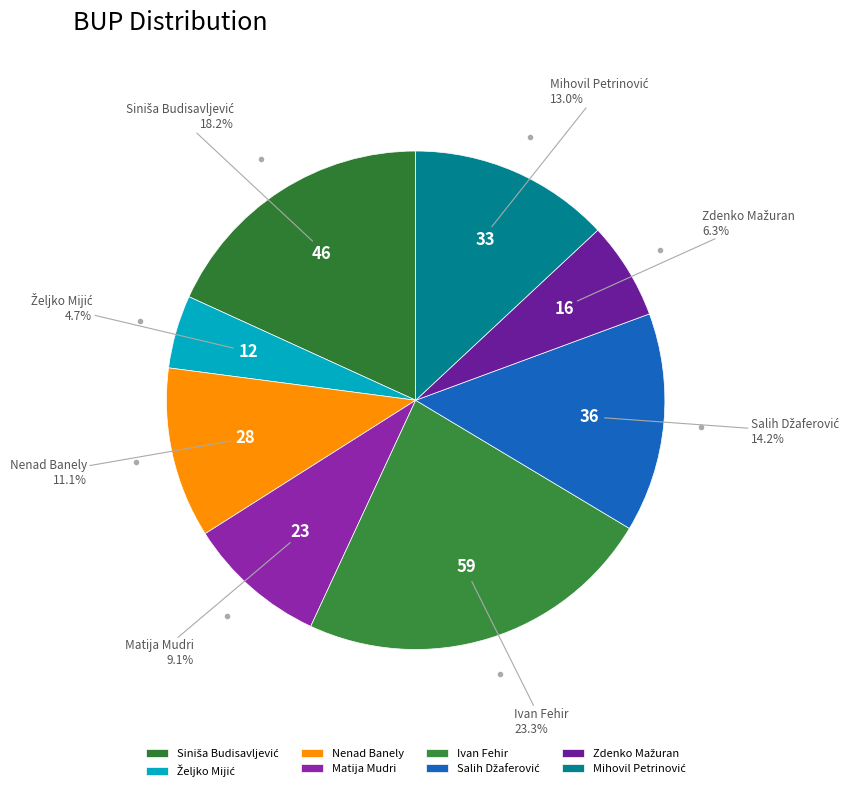

What percentage is NOT represented by Nenad Banely?

88.9%